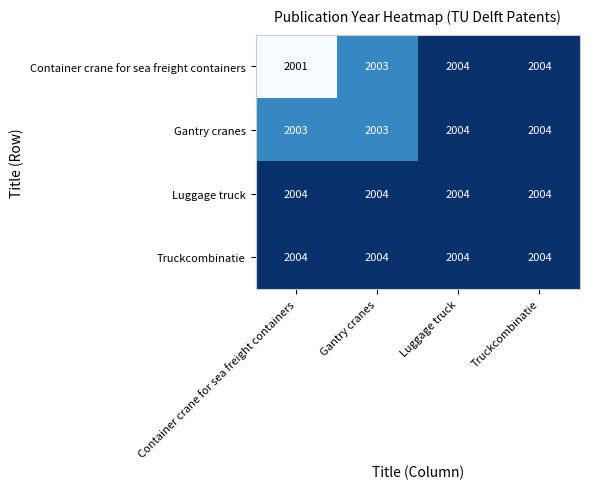

What is the total value across all series at Luggage truck?

8016